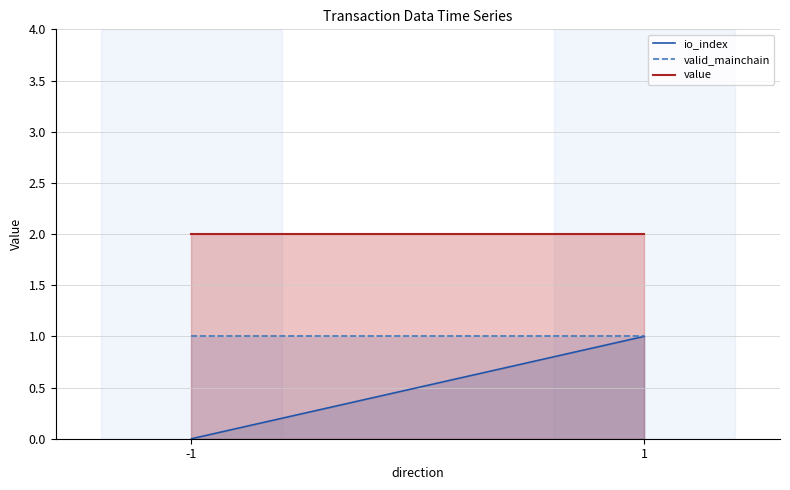

Rank the series by their maximum value, from lowest to highest.

io_index, valid_mainchain, value